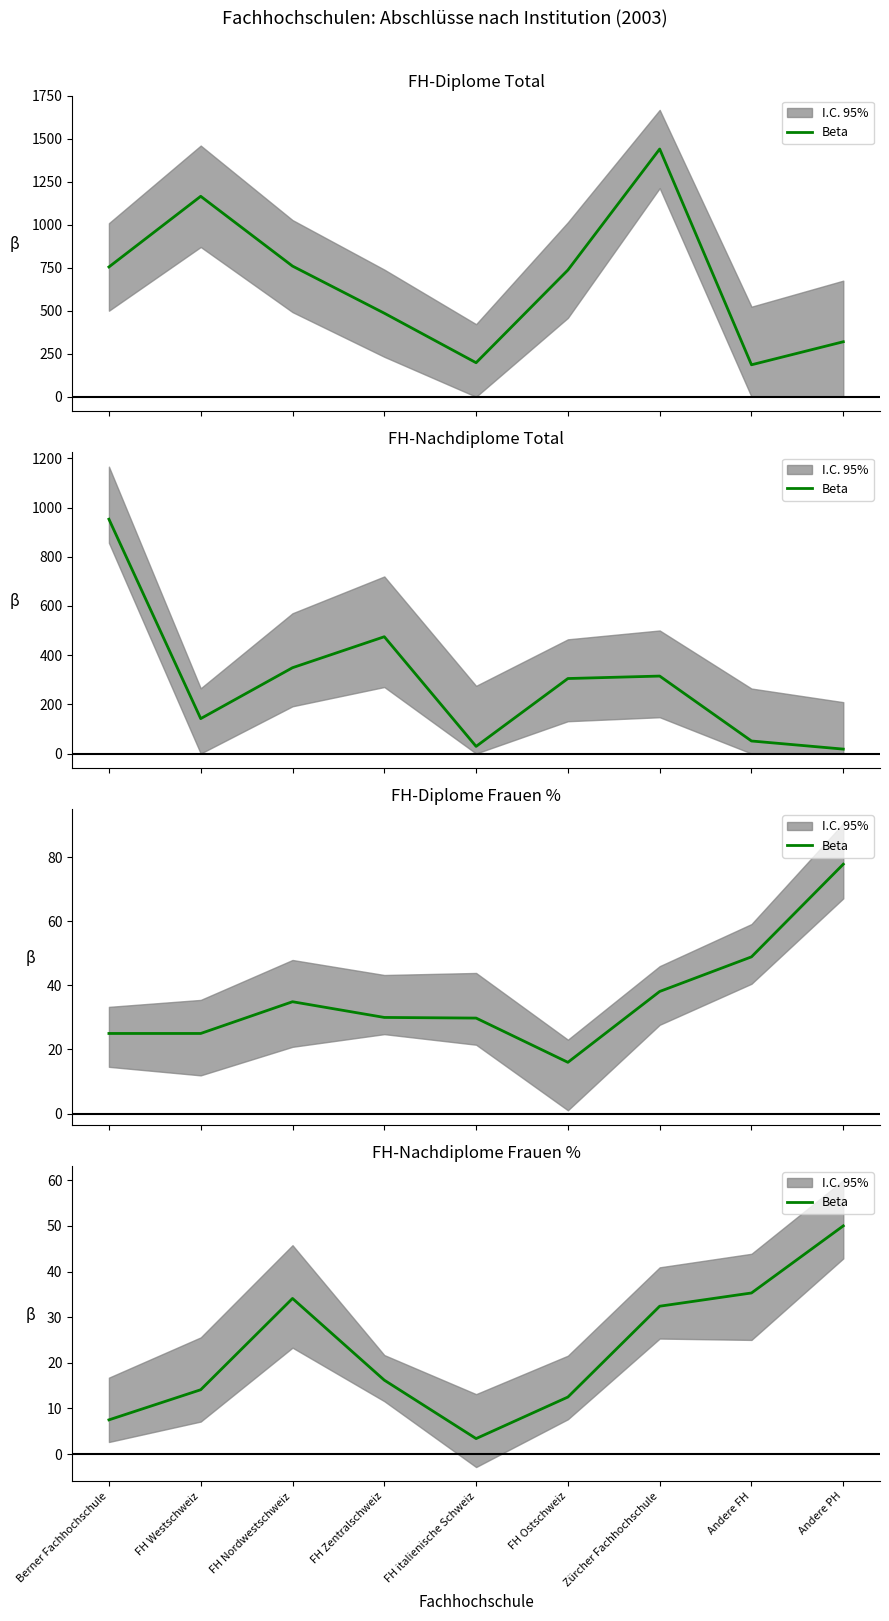

What is the value of the 9th point from the left?

50.0